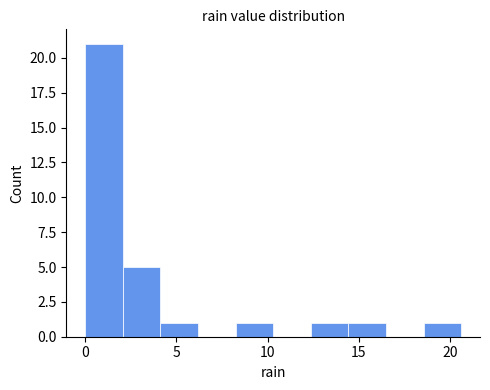

Over which range of the x-axis is the bar tallest?

0.0 to 2.0